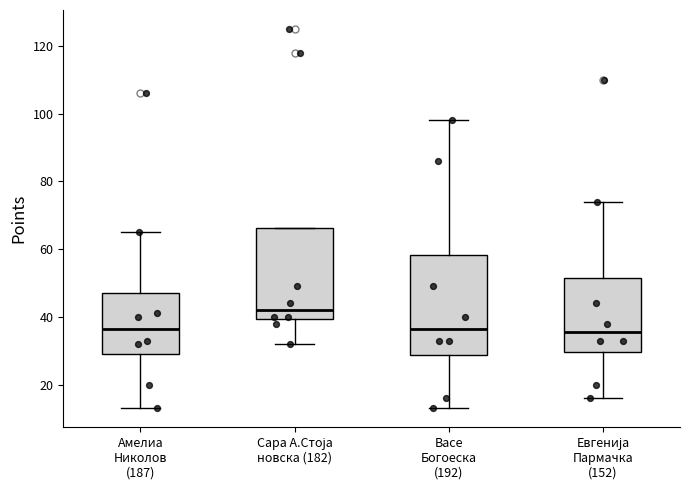

Comparing the boxes themselves (not the whiskers), which one is the tallest?

Васе Богоеска (192)